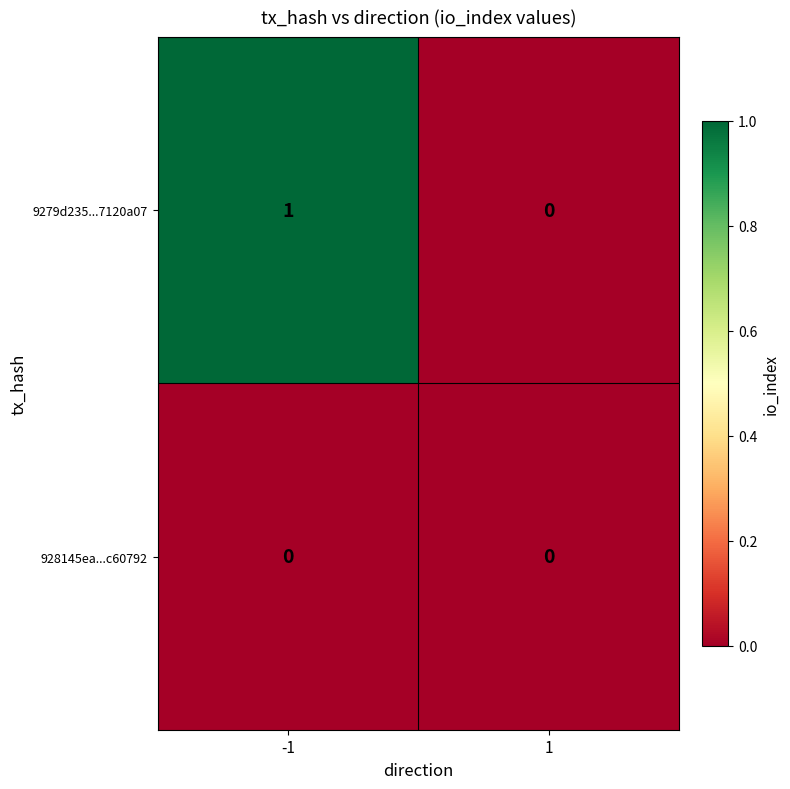

Between -1 and 1, which series saw the biggest shift?

9279d235...7120a07